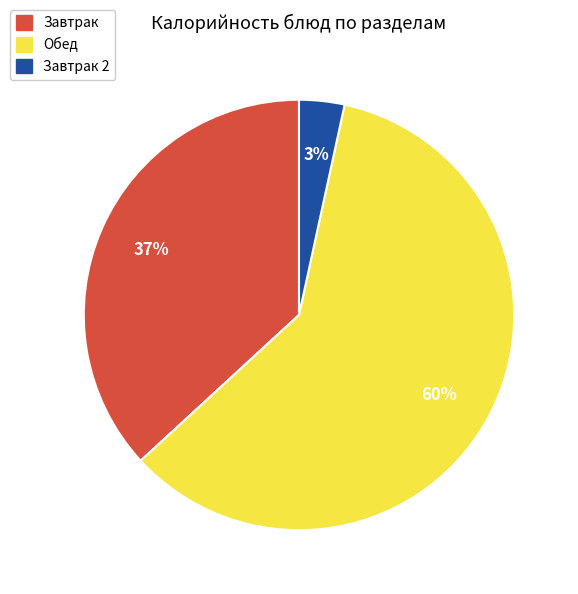

How many slices are in this pie chart?

3